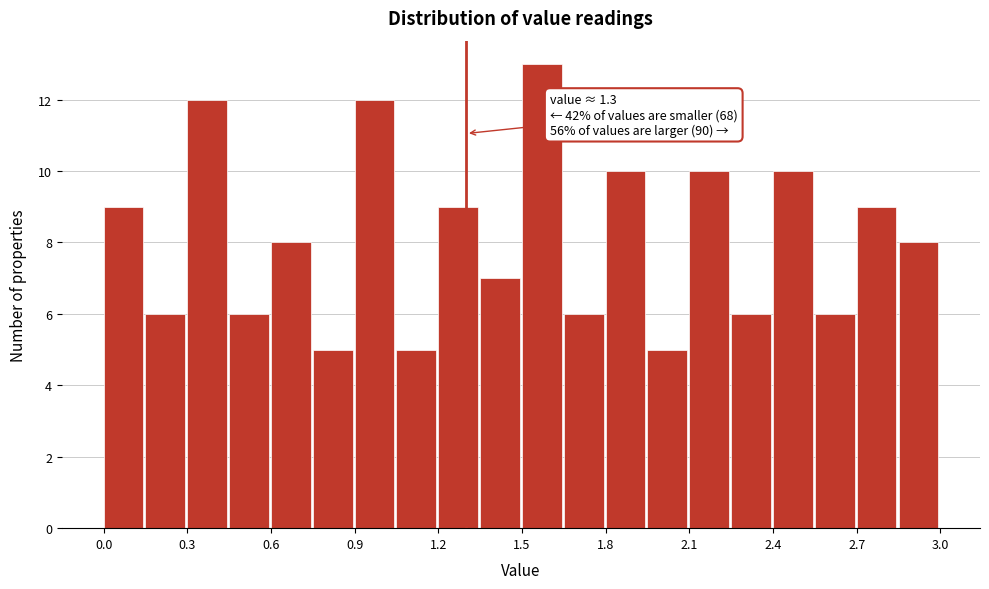

Around what value on the x-axis is the tallest bar? Give the approximate position of its centre, as read against the axis.

1.55